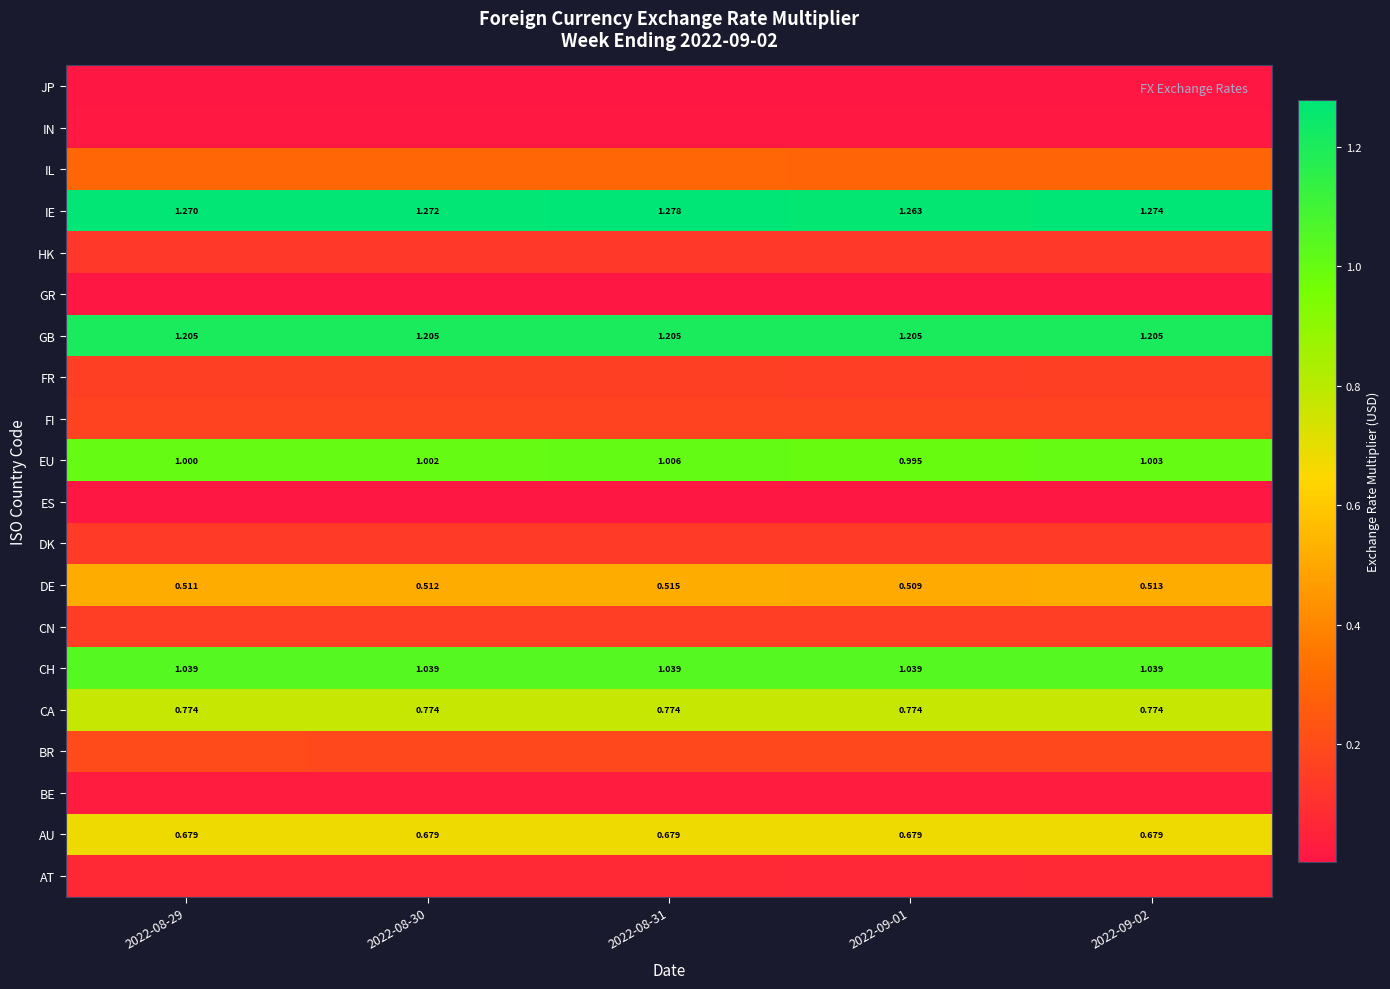

How many values in the EU series are below 1?

1